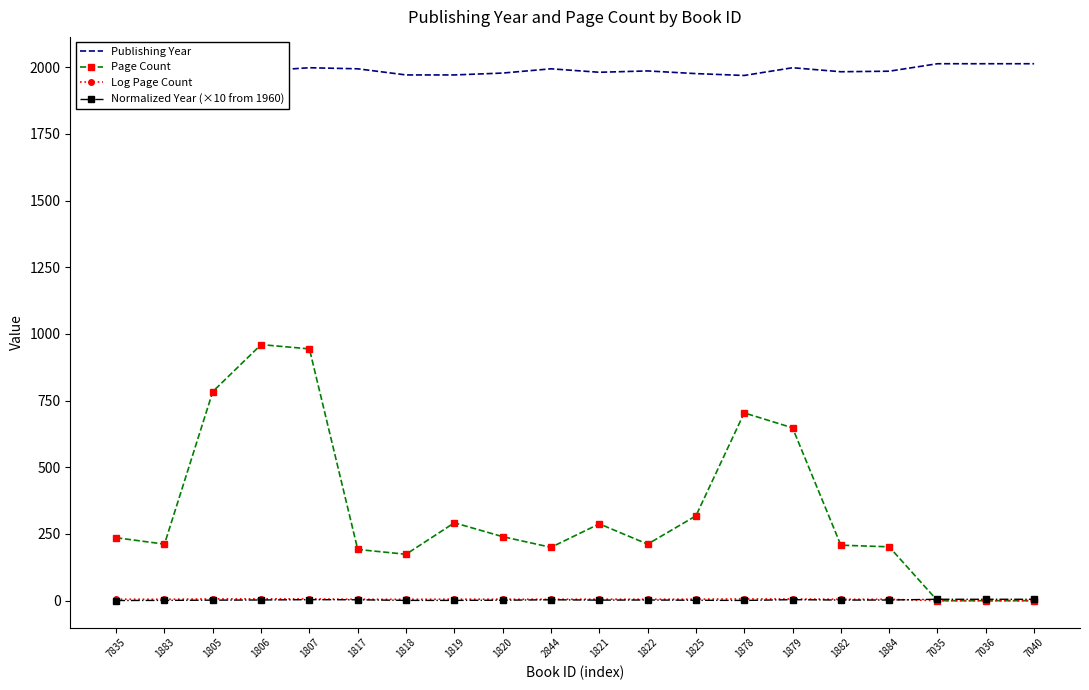

What are all the series names shown in the legend?

Publishing Year, Page Count, Log Page Count, Normalized Year (×10 from 1960)